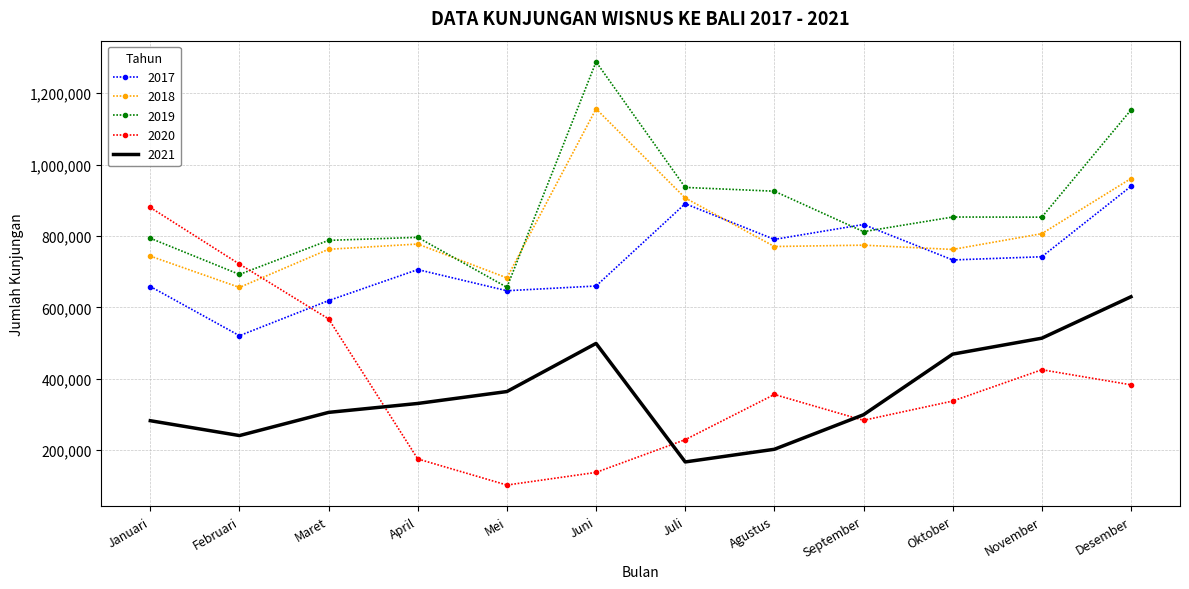

True or false: 2021 has a value of 298950 at September.

True